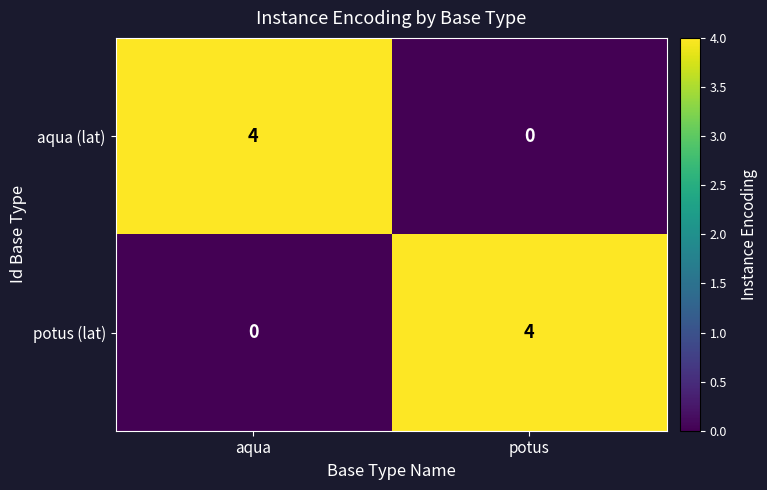

At how many categories does at least one series exceed 2?

2